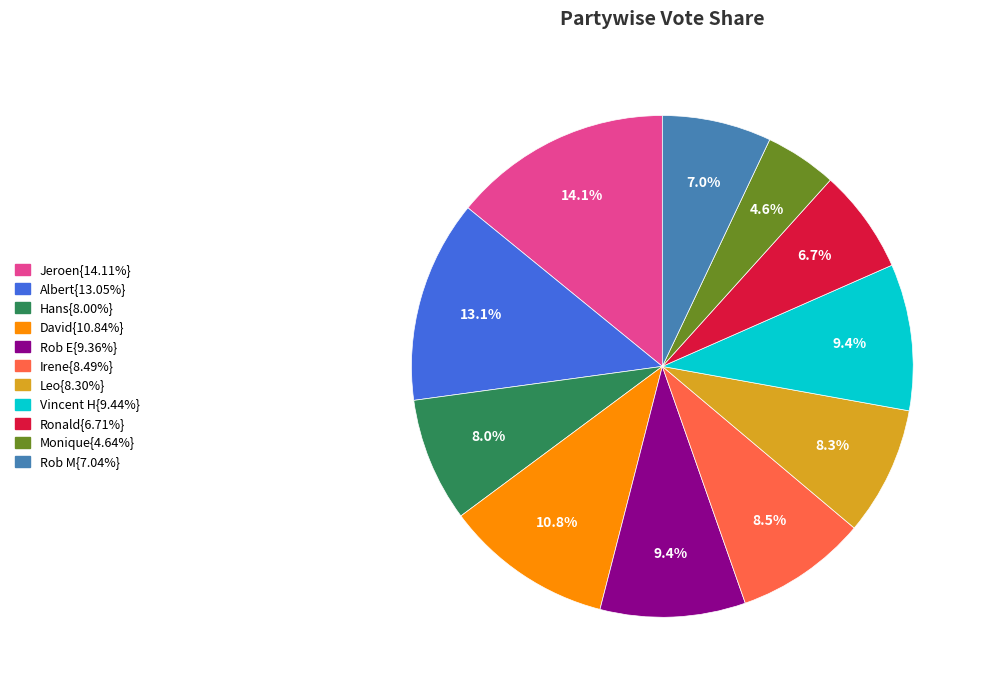

Is there any slice that represents more than half of the pie?

No